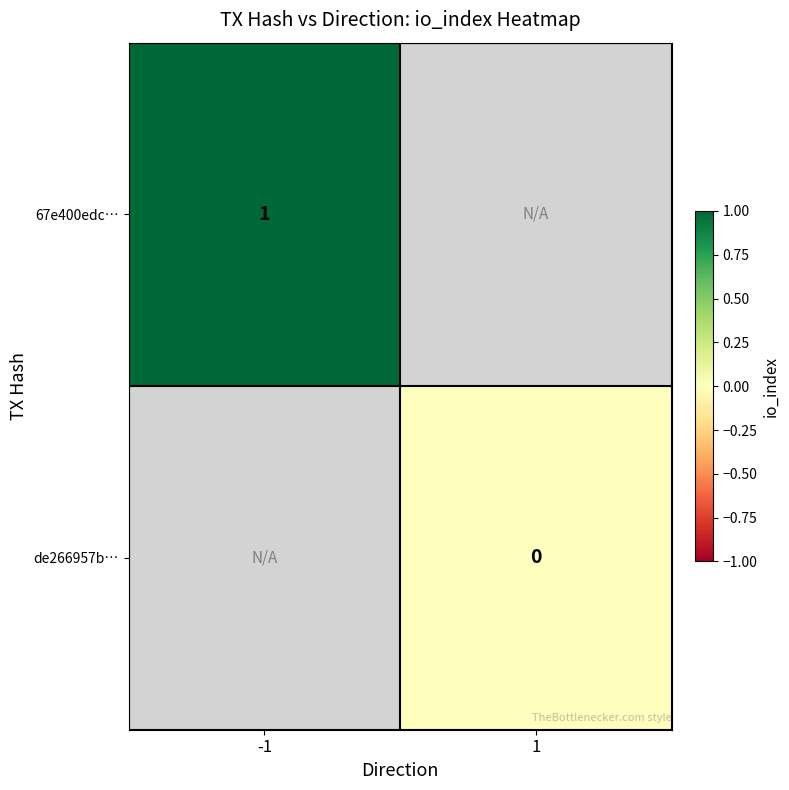

The value of 67e400edc… at -1 is 2. True or false?

False